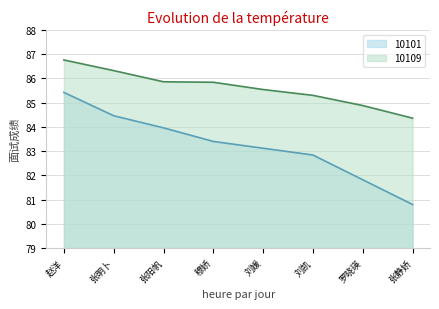

What is the average value of the 10101 series?

83.2